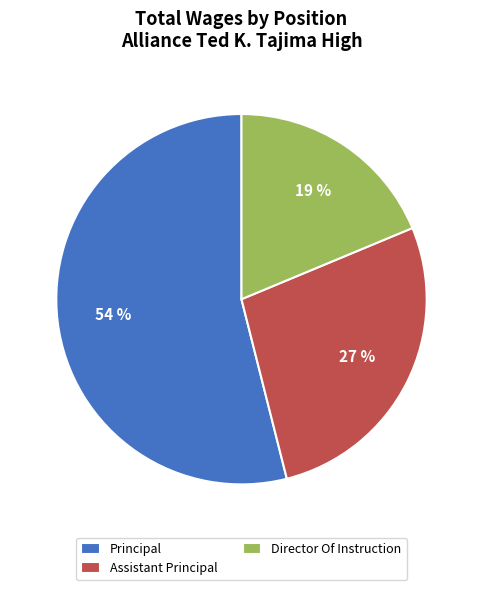

Is it true that Assistant Principal is 38% of the pie?

False